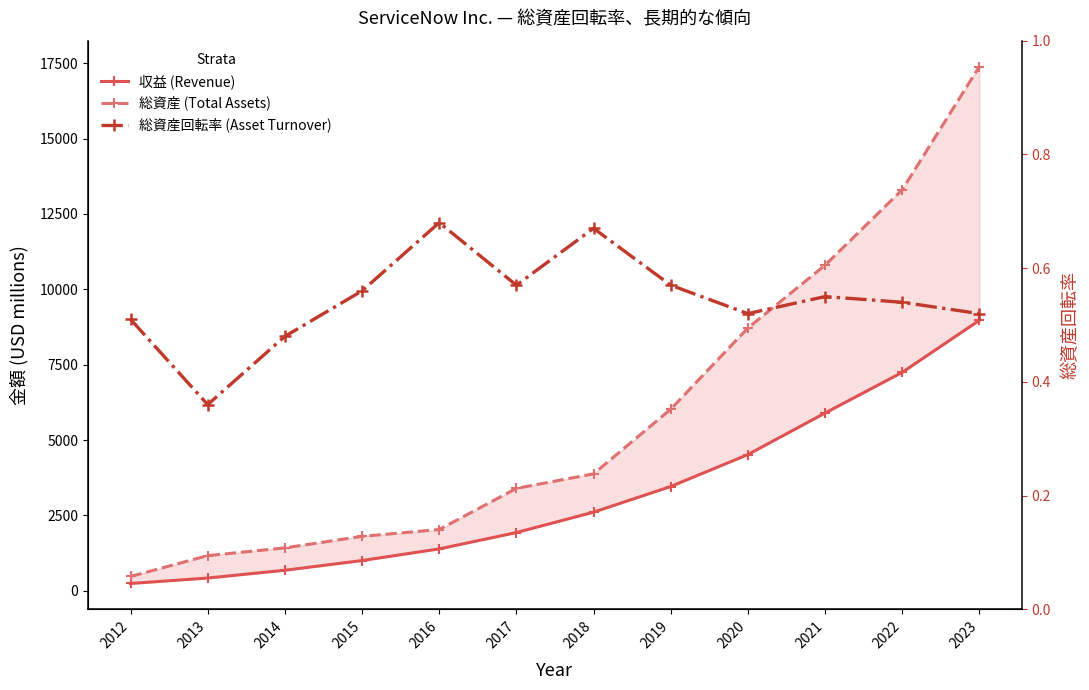

Is it true that 収益 (Revenue) equals 2228.7 at 2016?

False